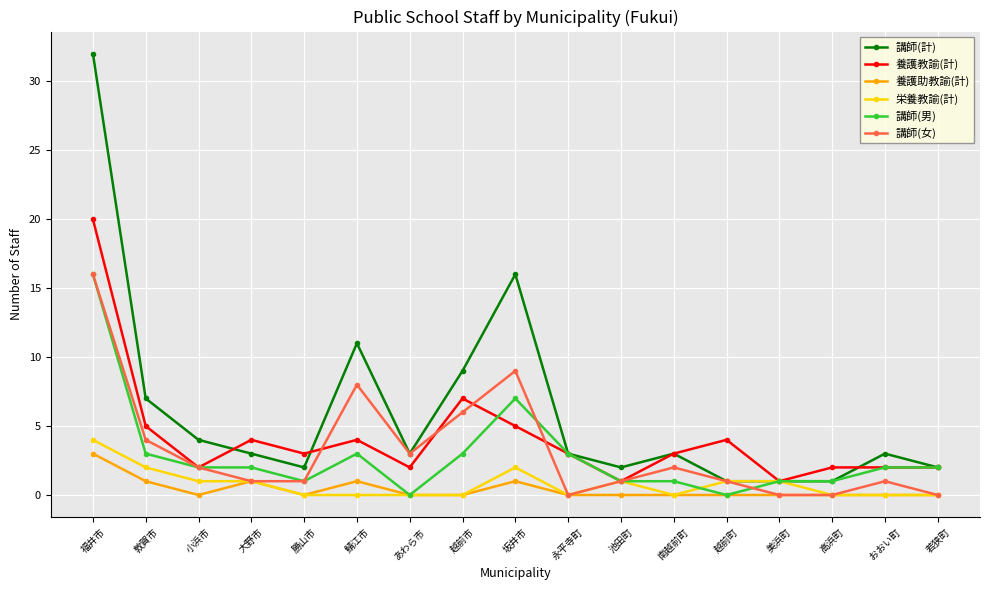

Where is the first local minimum for 養護教諭(計)?

小浜市